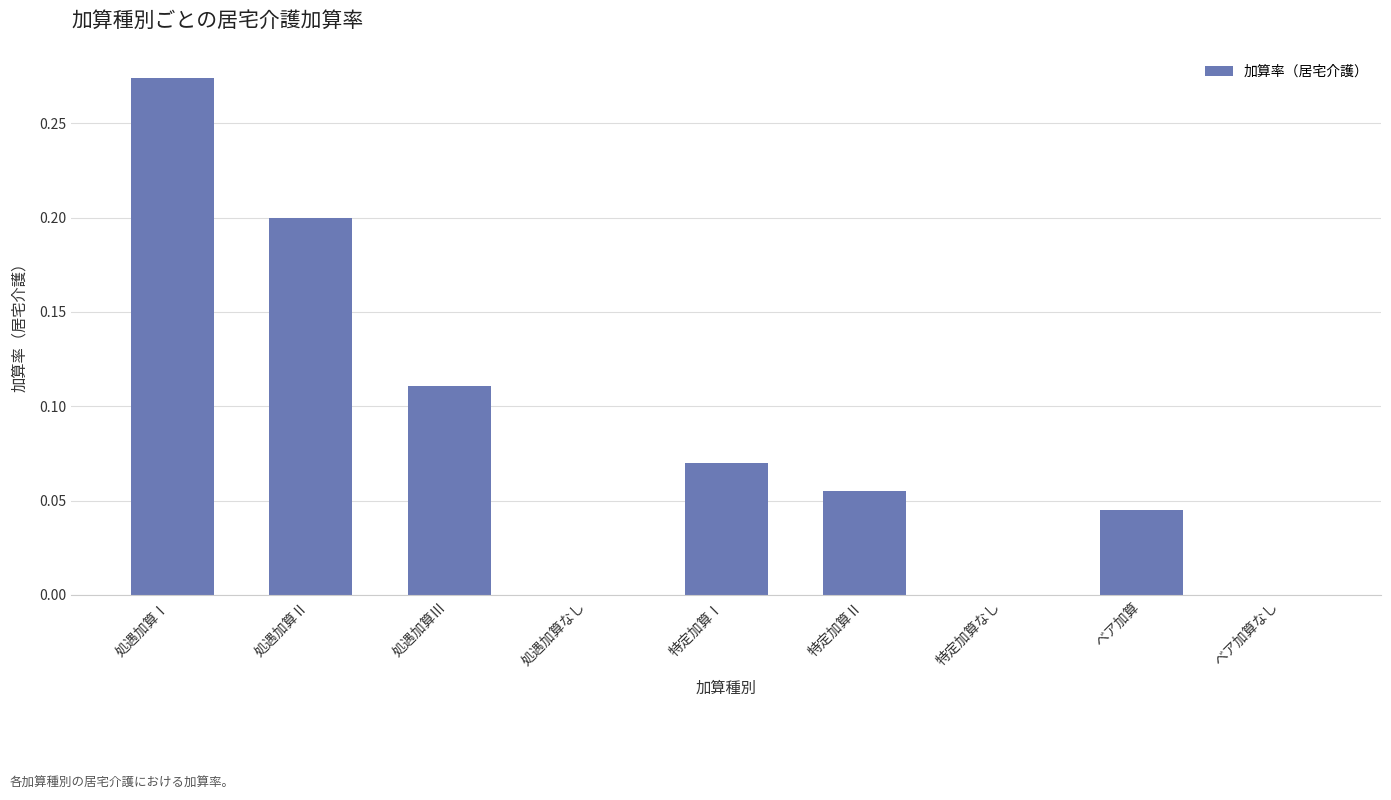

The chart shows a value of 0.0 at ベア加算なし. True or false?

True